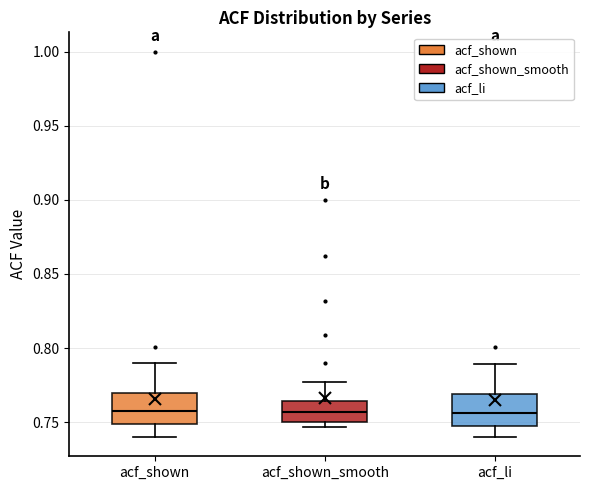

Reading left to right, transcribe this box plot: for each box, give where its median line is, the range the box spans, and where its two whiskers end, as read against the y-axis. The values are not printed on the chart, so give them approximately, as read against the axis.

acf_shown: median 0.760, box 0.750 to 0.770, whiskers 0.740 to 0.790
acf_shown_smooth: median 0.755, box 0.750 to 0.765, whiskers 0.745 to 0.775
acf_li: median 0.755, box 0.750 to 0.770, whiskers 0.740 to 0.790